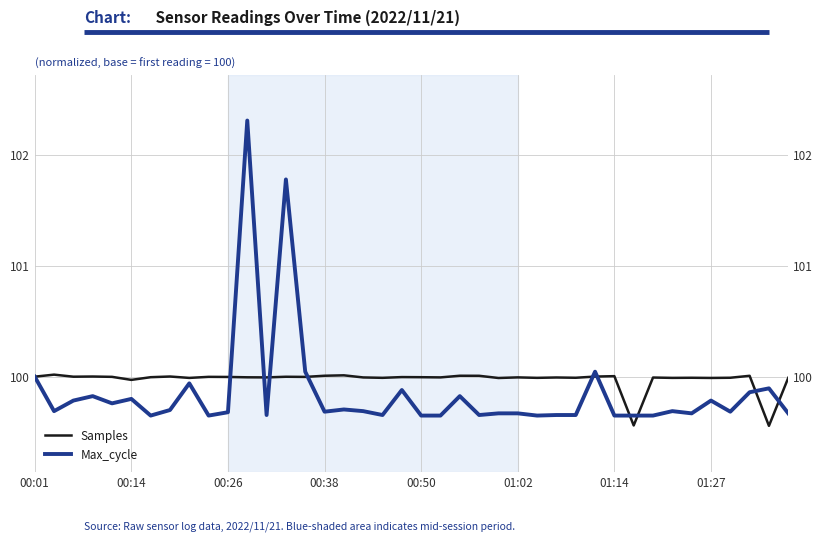

Between 30 and 24, which is larger?

30